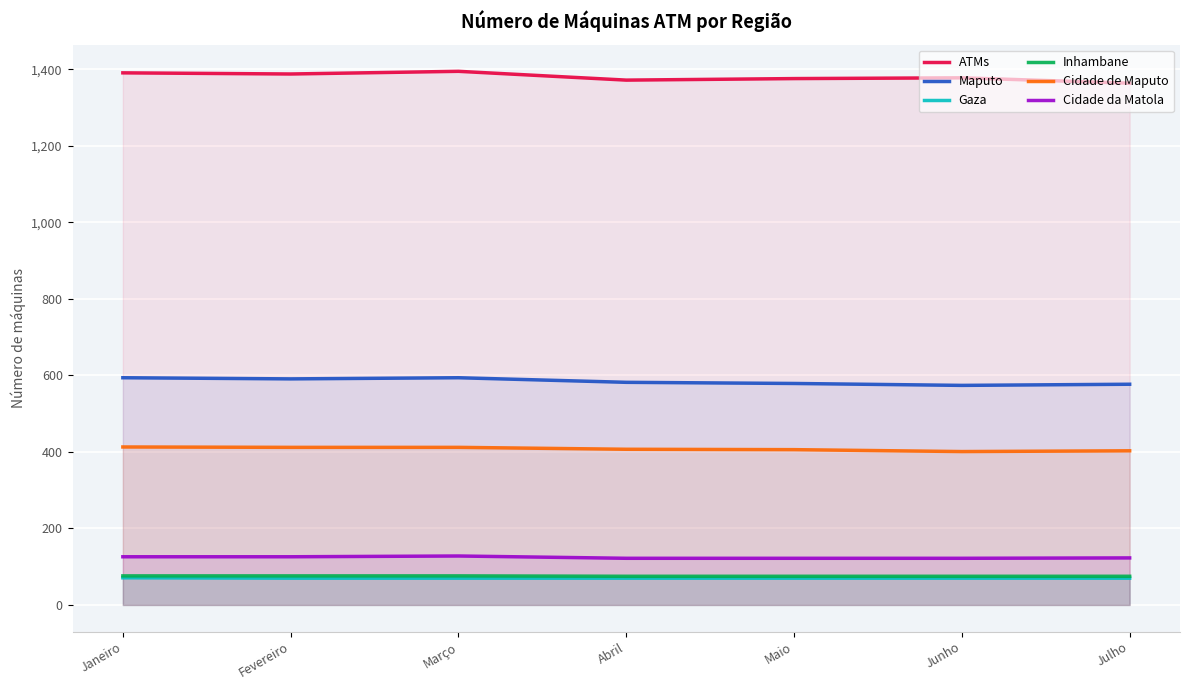

Reading right to left, list all the values displayed in this chart.

ATMs: 1364	1378	1376	1372	1395	1388	1391
Maputo: 577	574	579	582	594	591	594
Gaza: 70	70	70	70	70	70	71
Inhambane: 75	75	75	75	76	76	76
Cidade de Maputo: 403	401	406	407	412	412	413
Cidade da Matola: 123	122	122	122	128	126	126